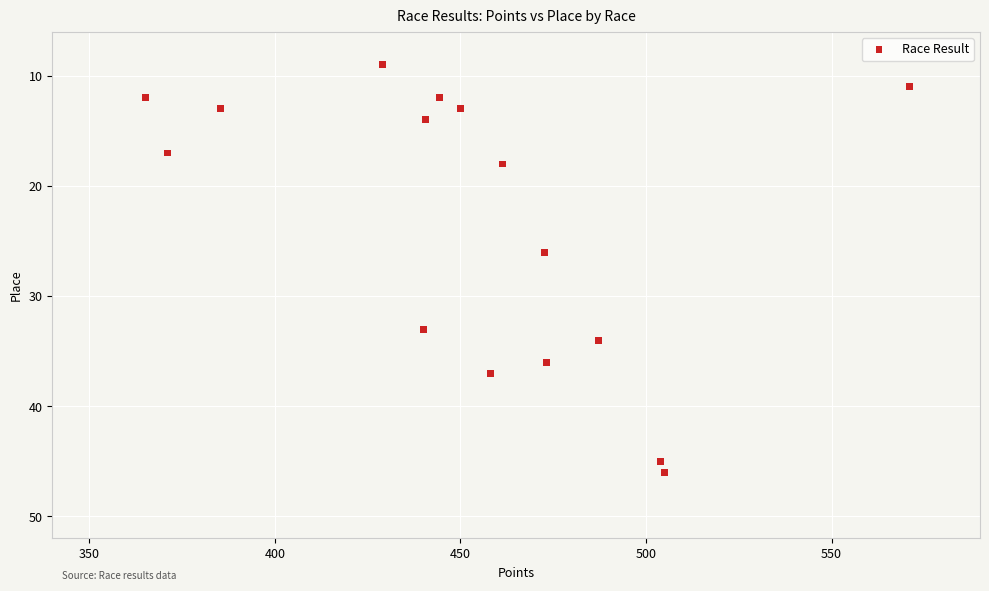

What is the range of Y values (max minus min)?

37